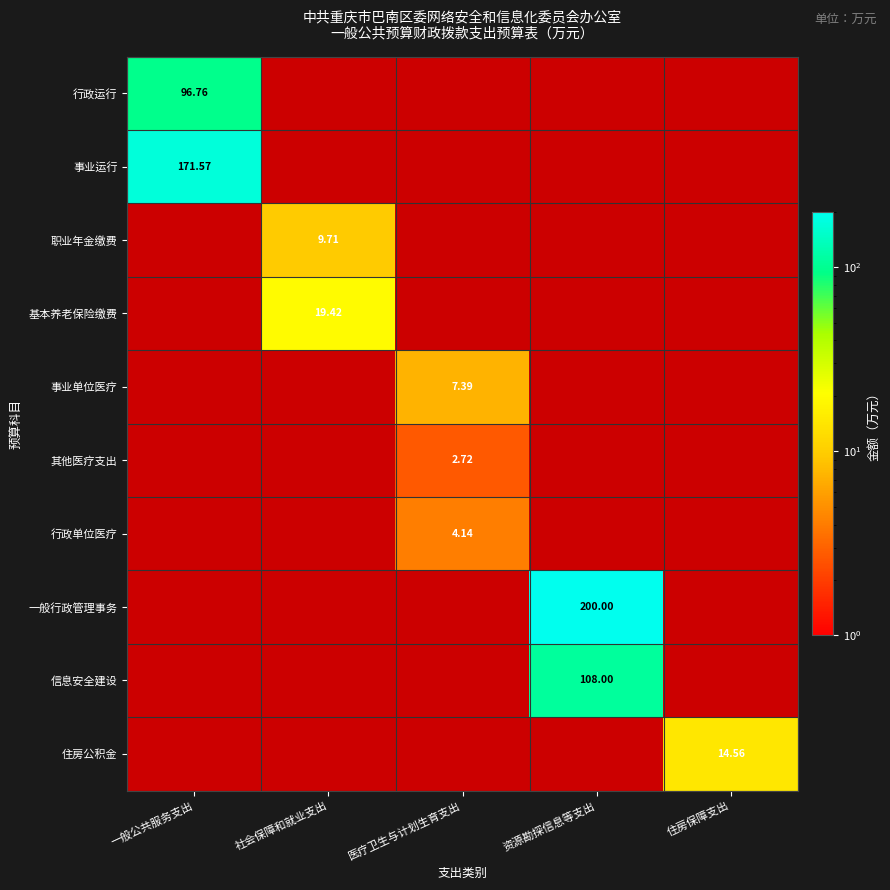

Is the value of 基本养老保险缴费 at 一般公共服务支出 greater than the value of 事业单位医疗 at 住房保障支出?

No